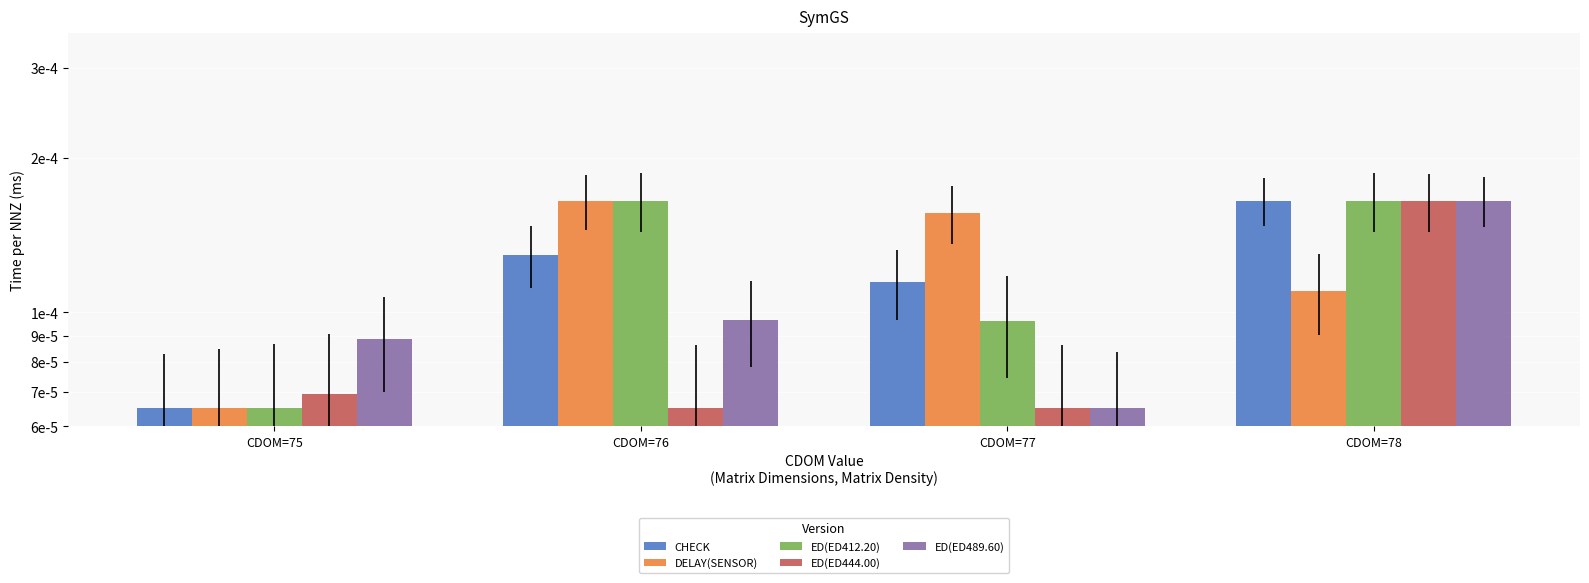

Reading right to left, what are all the values shown in this chart?

CHECK: CDOM=78=0.0	CDOM=77=0.0	CDOM=76=0.0	CDOM=75=0.0
DELAY(SENSOR): CDOM=78=0.0	CDOM=77=0.0	CDOM=76=0.0	CDOM=75=0.0
ED(ED412.20): CDOM=78=0.0	CDOM=77=0.0	CDOM=76=0.0	CDOM=75=0.0
ED(ED444.00): CDOM=78=0.0	CDOM=77=0.0	CDOM=76=0.0	CDOM=75=0.0
ED(ED489.60): CDOM=78=0.0	CDOM=77=0.0	CDOM=76=0.0	CDOM=75=0.0